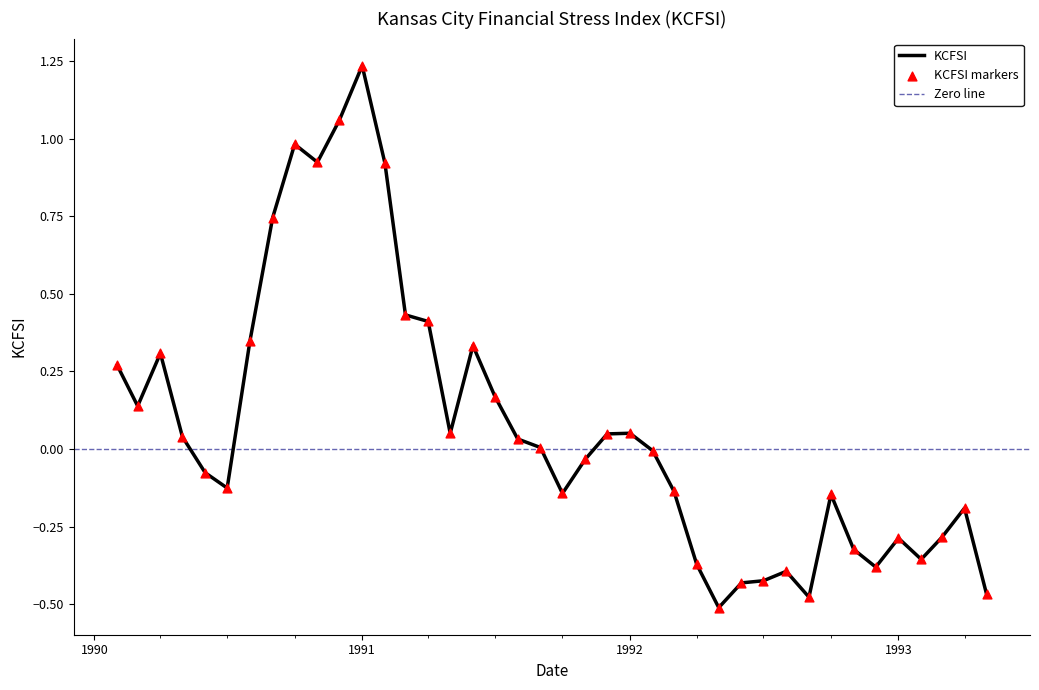

What is the change in value from 1990-06 to 1992-02?

+0.1